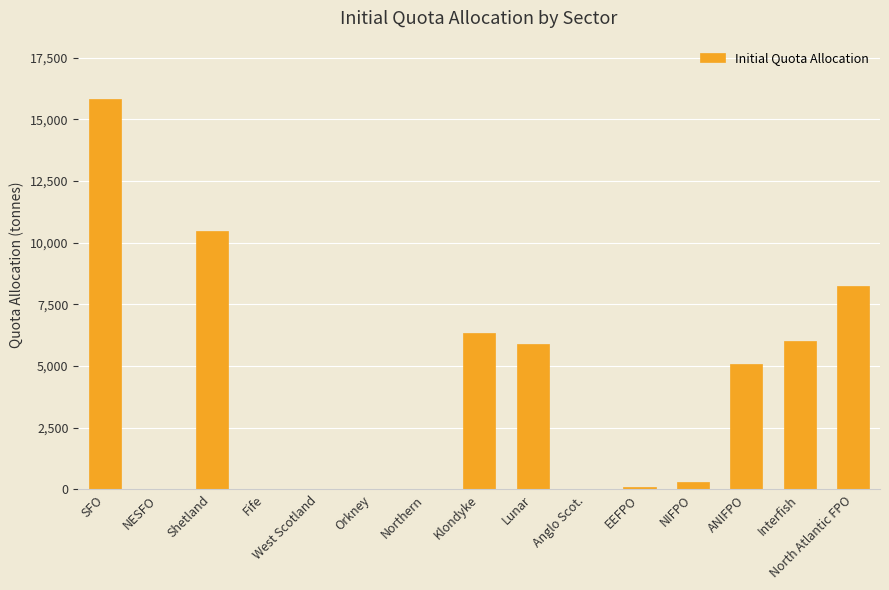

Where is the data nearest to the value 7910?

North Atlantic FPO